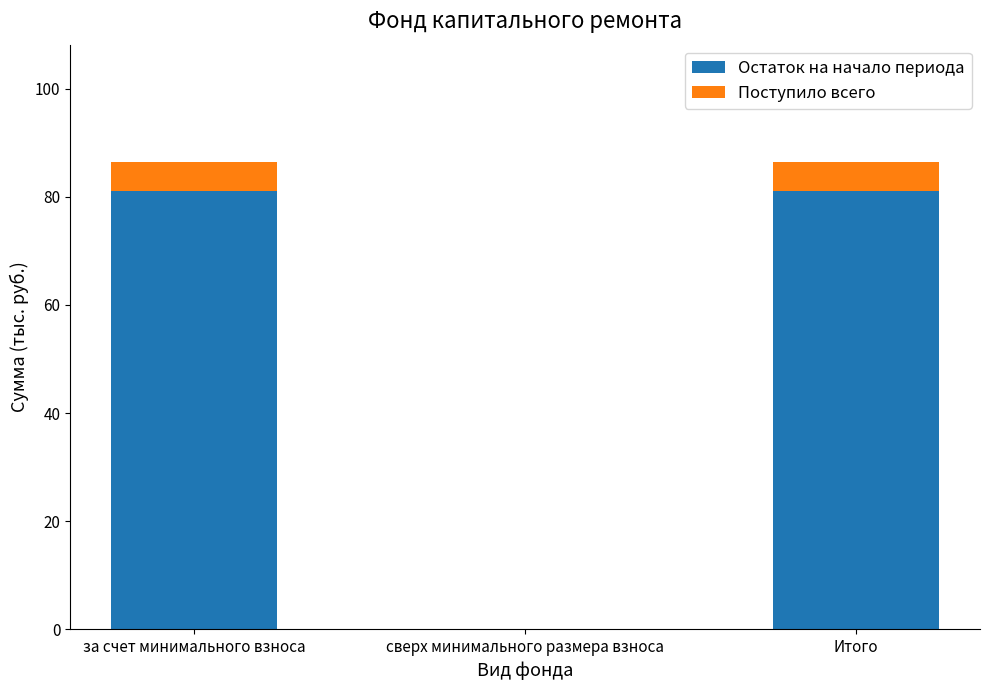

What is the total value across all series at Итого?

86.5